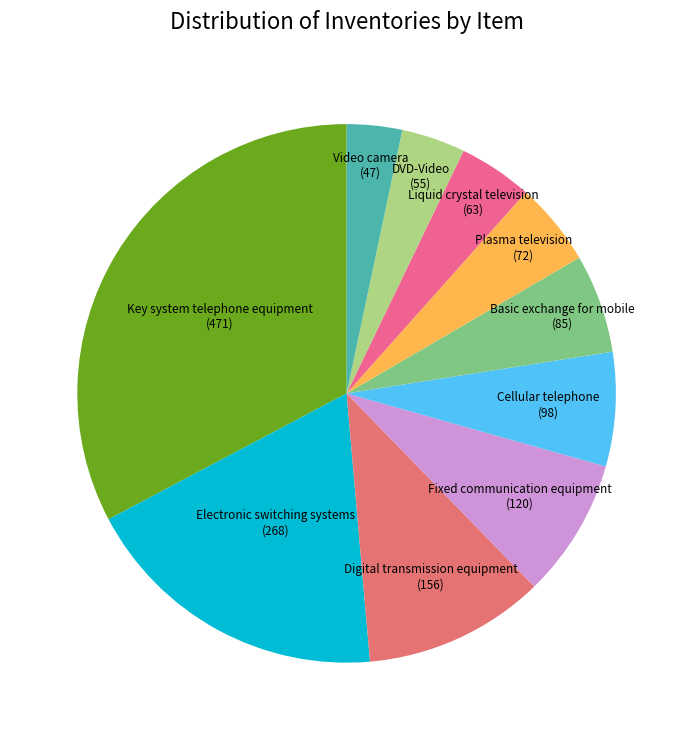

What is the smallest slice in the pie chart?

Video camera